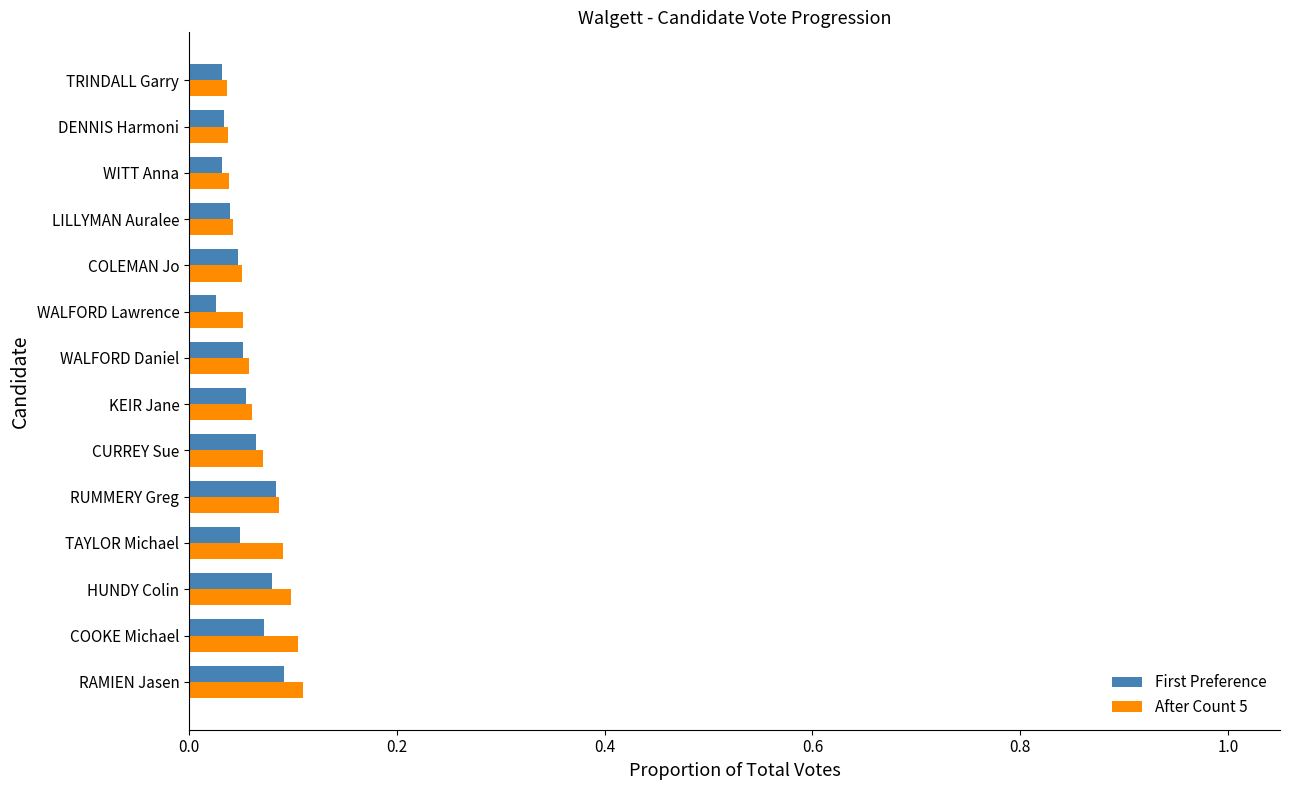

How many First Preference values are between 0 and 1?

14